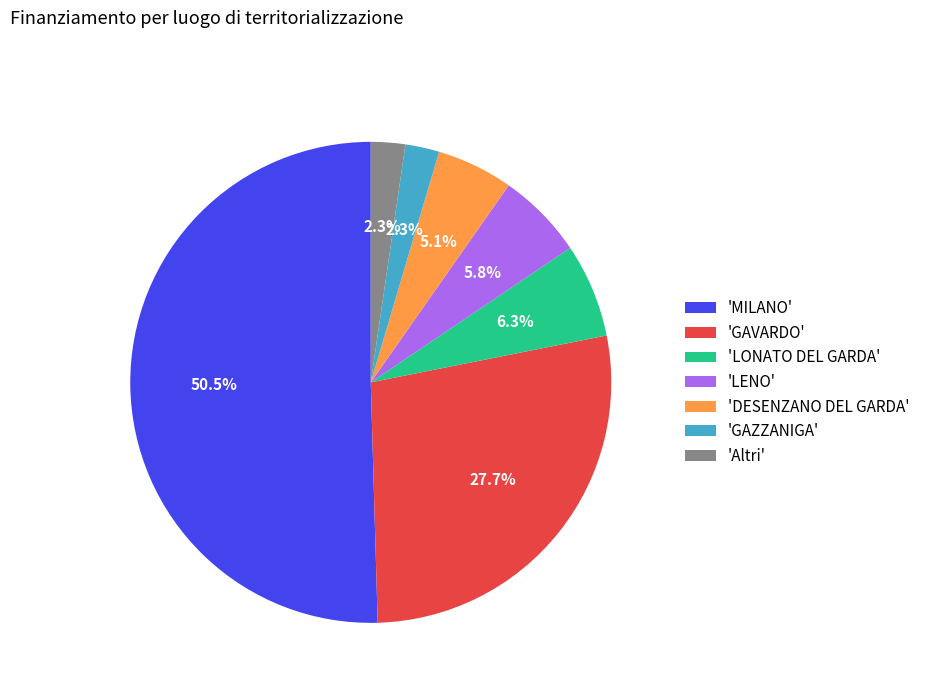

What percentage do 'Altri' and 'GAVARDO' together represent?

30.0%